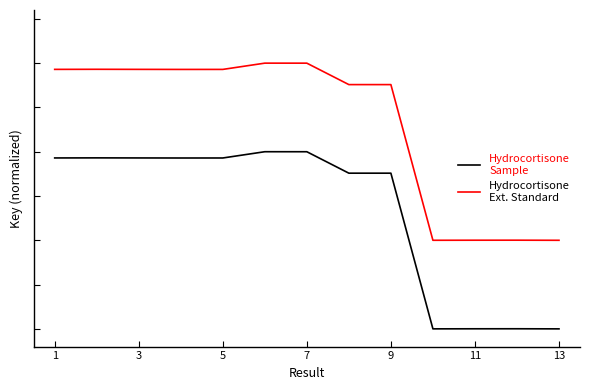

Does the chart have visible grid lines?

No